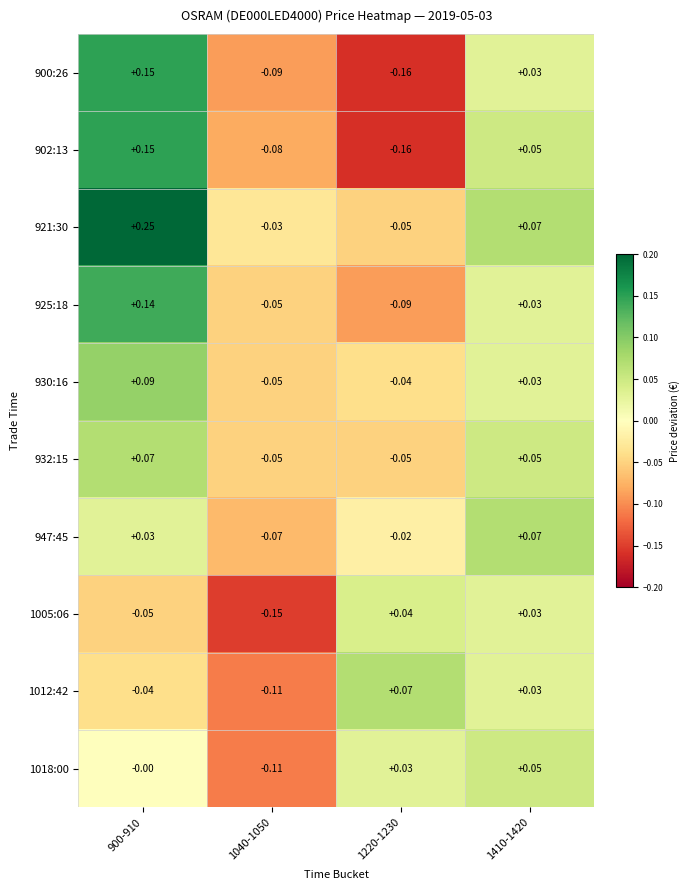

Which series changed the most between 900-910 and 1410-1420?

921:30